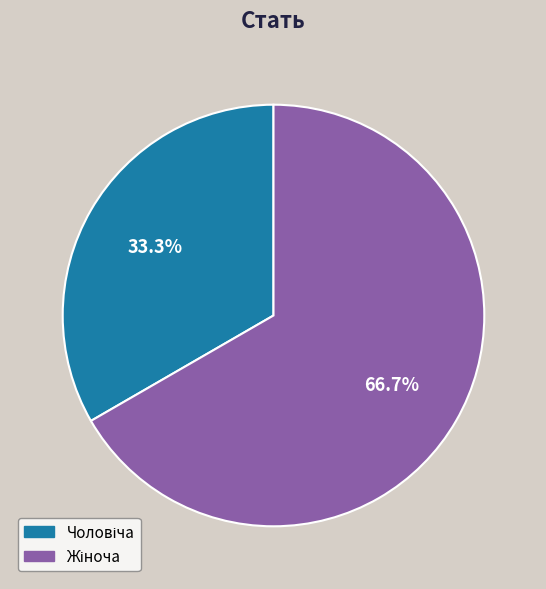

Does any single category account for the majority?

Yes